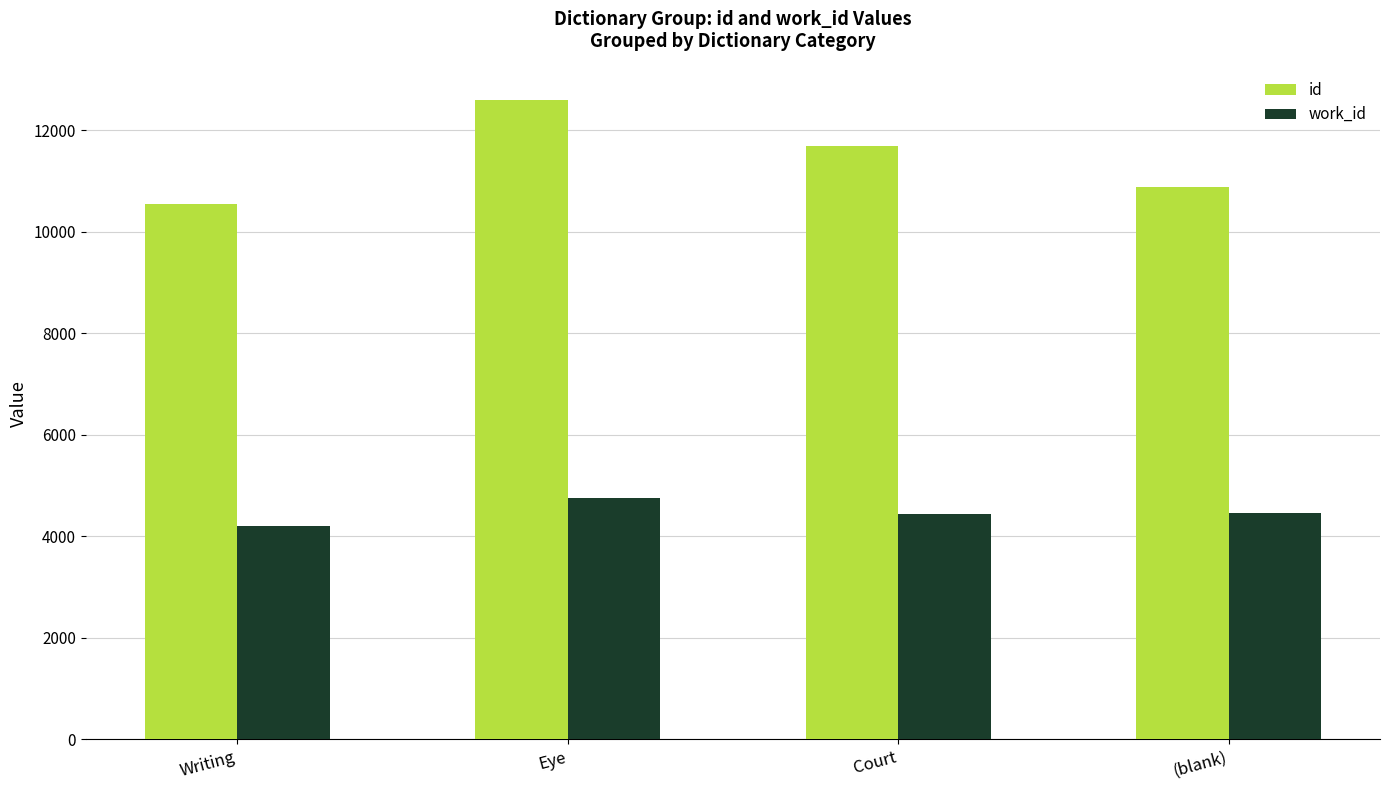

What is the maximum value for id?

12601